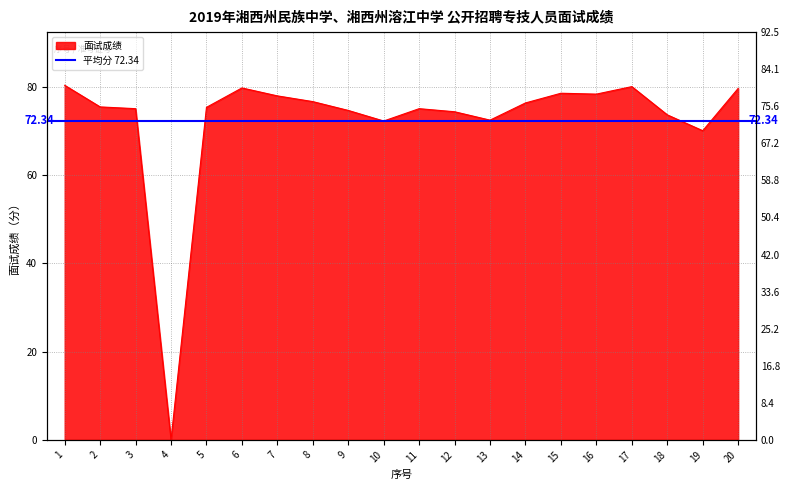

The value at 16 is 78.4. True or false?

True